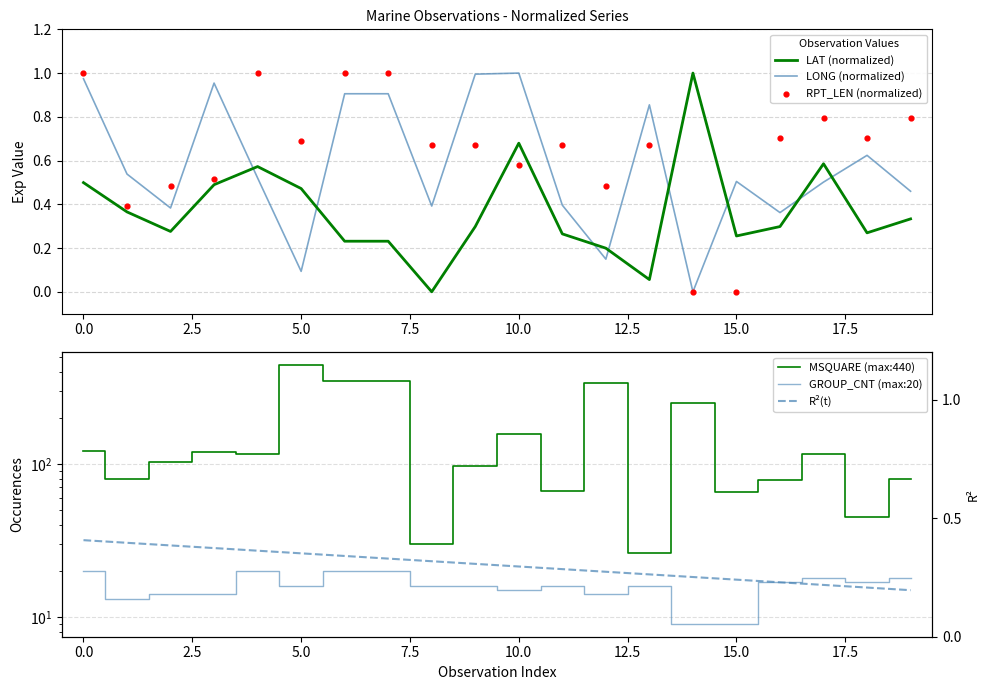

At how many categories does at least one series exceed 93?

12